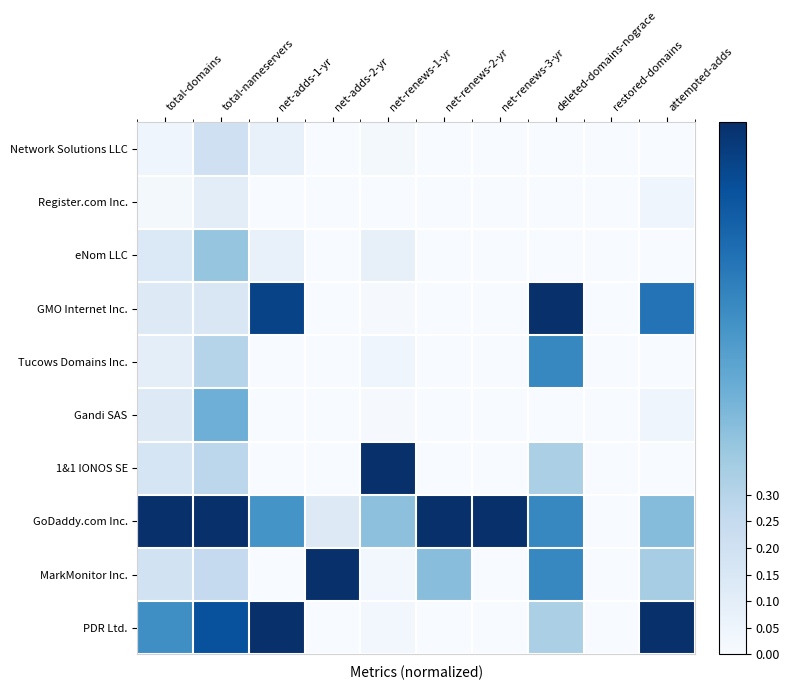

Which label corresponds to the smallest value in the chart?

net-adds-2-yr